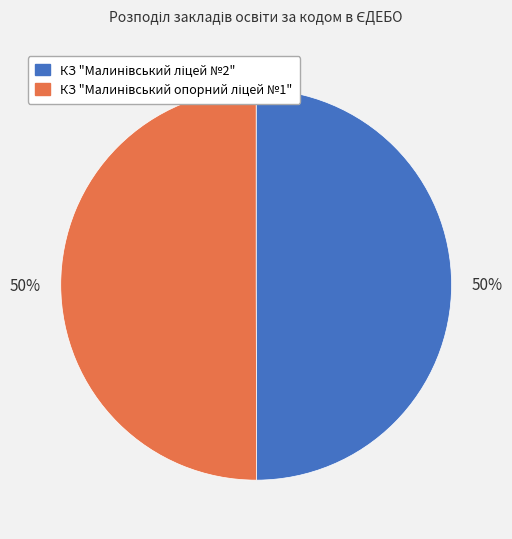

What percentage is the КЗ "Малинівський ліцей №2" slice, to the nearest percent?

50%